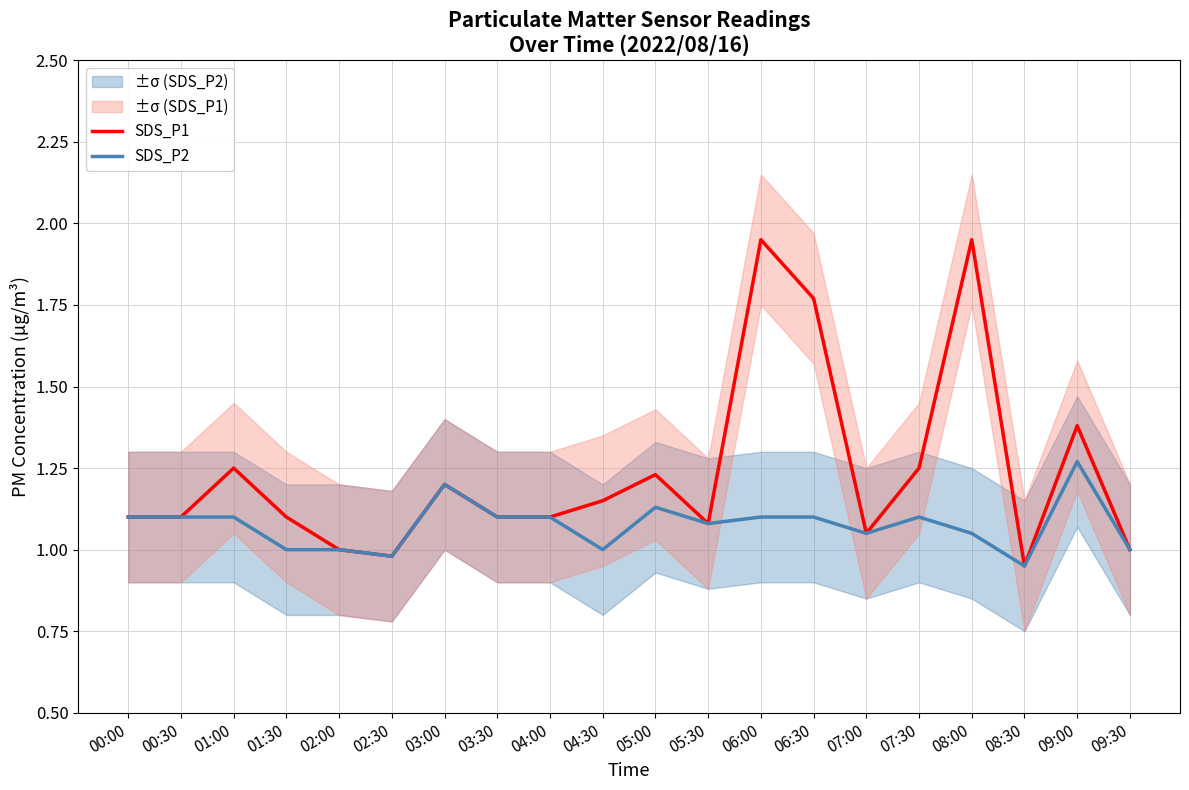

How many data points in SDS_P1 are above 1?

16